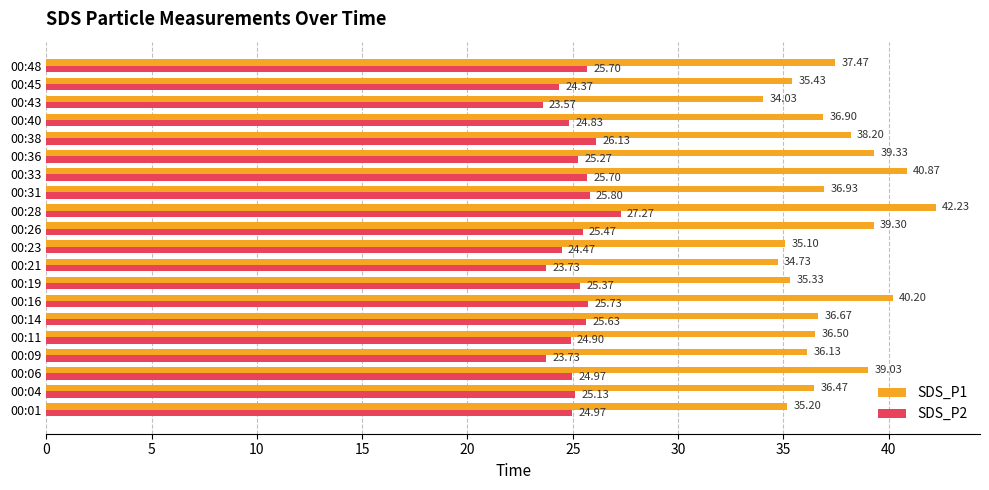

What is the average value of the SDS_P2 series?

25.1